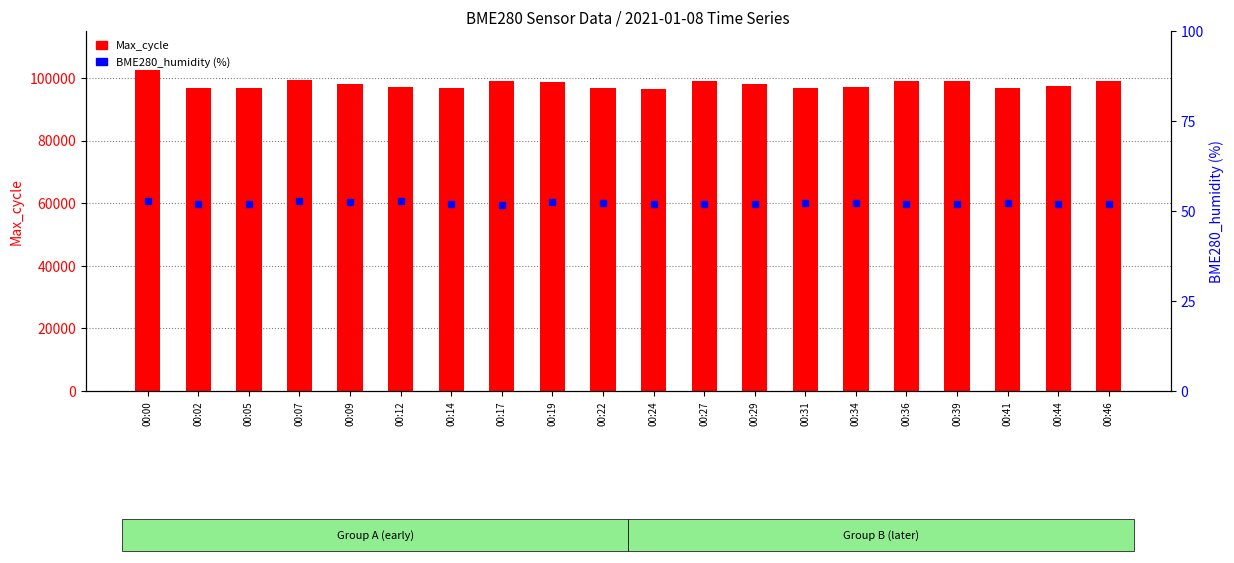

Reading left to right, what are all the values shown in this chart?

Max_cycle: 102401.0	96748.0	96763.0	99305.0	97916.0	97107.0	96922.0	98929.0	98618.0	96686.0	96629.0	99163.0	98124.0	96721.0	97177.0	98952.0	99034.0	96666.0	97298.0	98890.0
BME280_humidity: 52.6	51.9	51.8	52.7	52.4	52.7	52.0	51.6	52.4	52.3	52.0	51.9	51.9	52.1	52.4	52.0	51.9	52.3	52.1	52.1